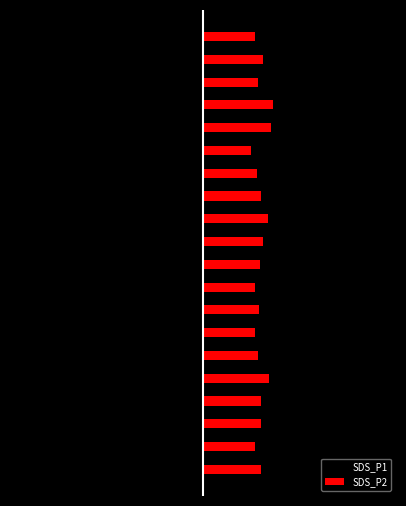

Which series has the widest spread of values?

SDS_P1